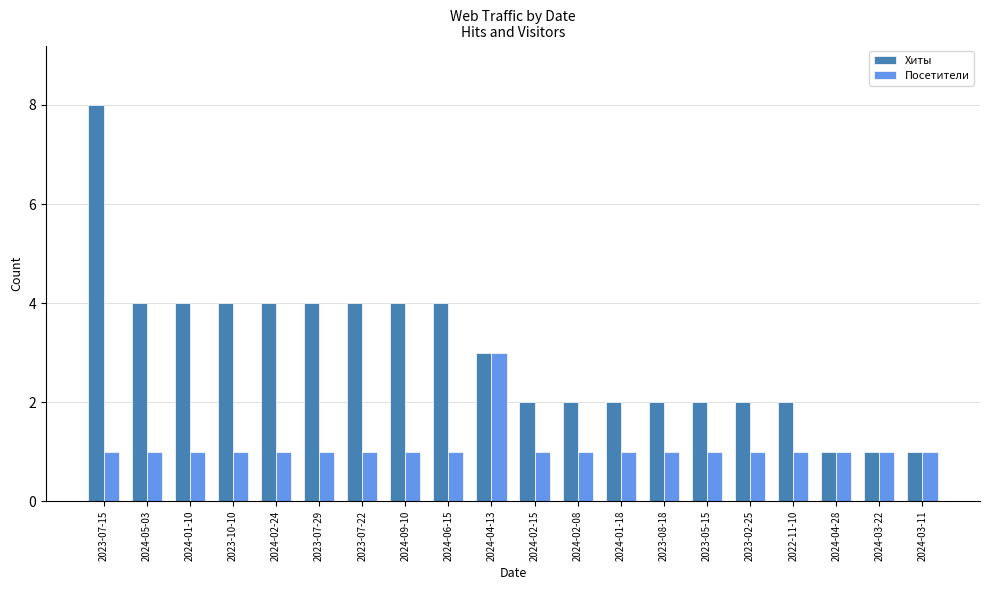

Rank the series at 2023-02-25 from lowest to highest value.

Посетители, Хиты